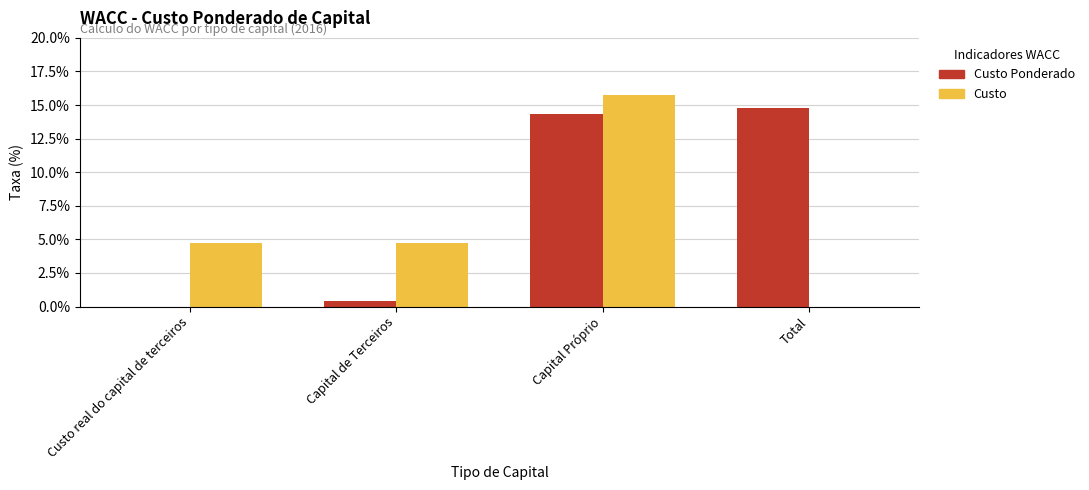

How many distinct data groups are displayed?

2